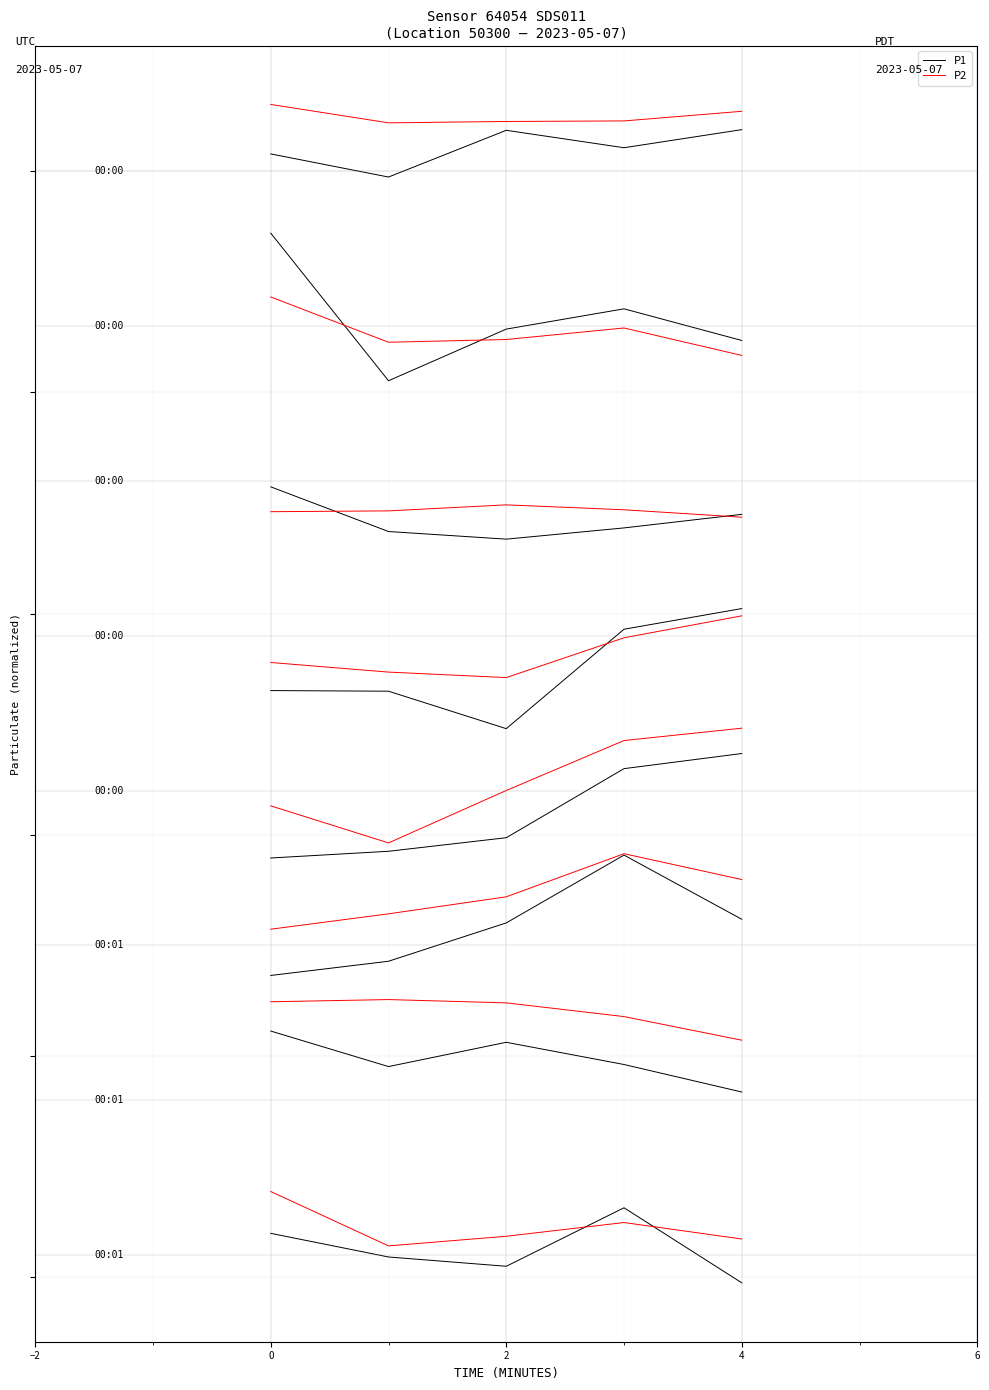

True or false: P2 has more than 0 points higher than both neighbors.

False